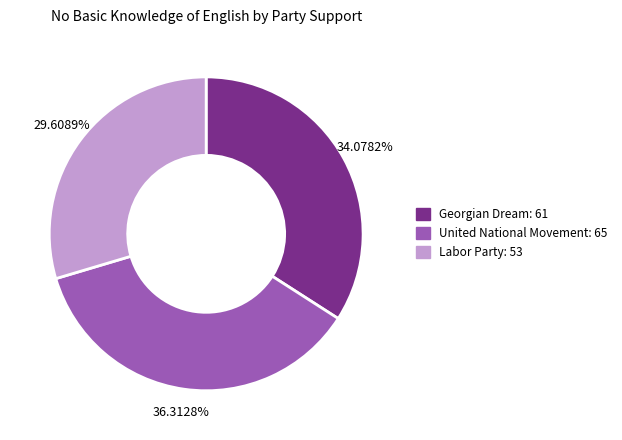

Is there a majority slice in this chart?

No